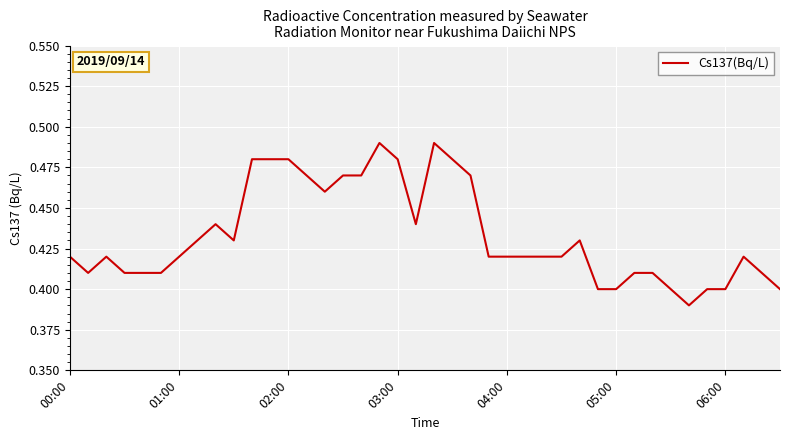

At which category does the chart reach its minimum across all series?

34